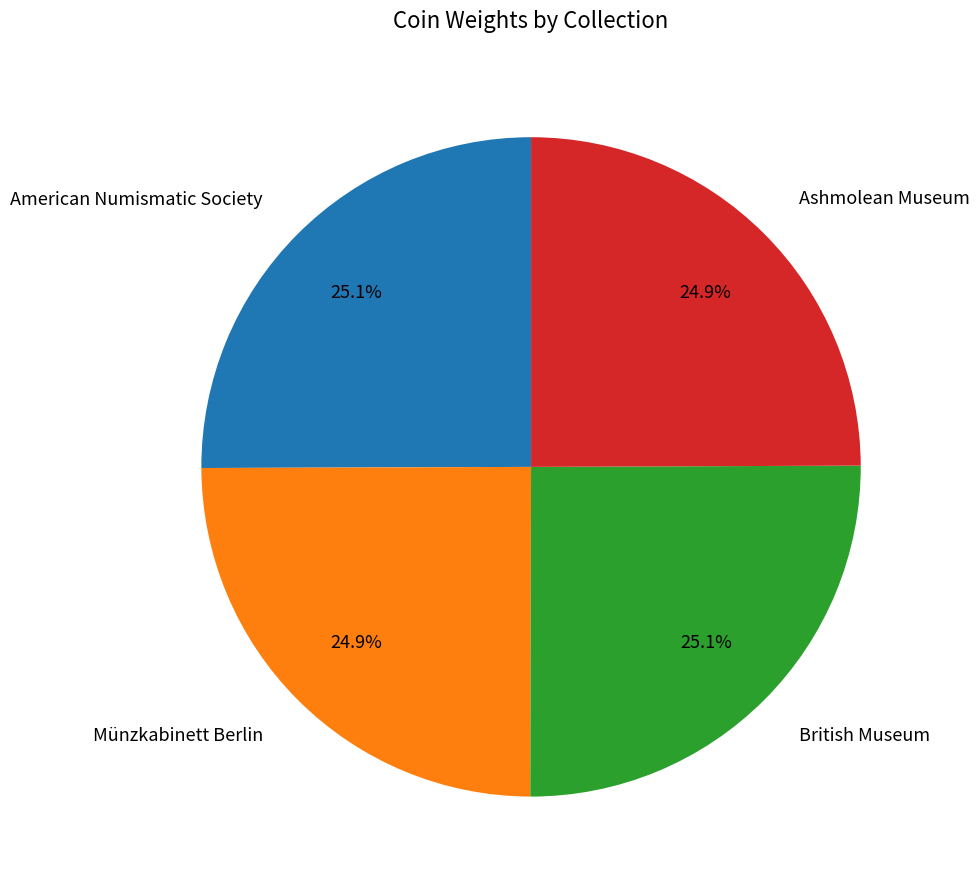

To the nearest percent, what percentage of the pie is Münzkabinett Berlin?

25%